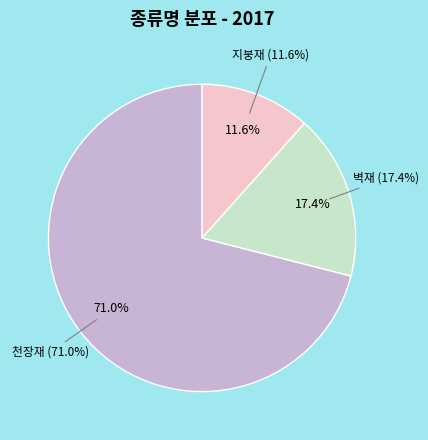

How many segments does this pie chart have?

3